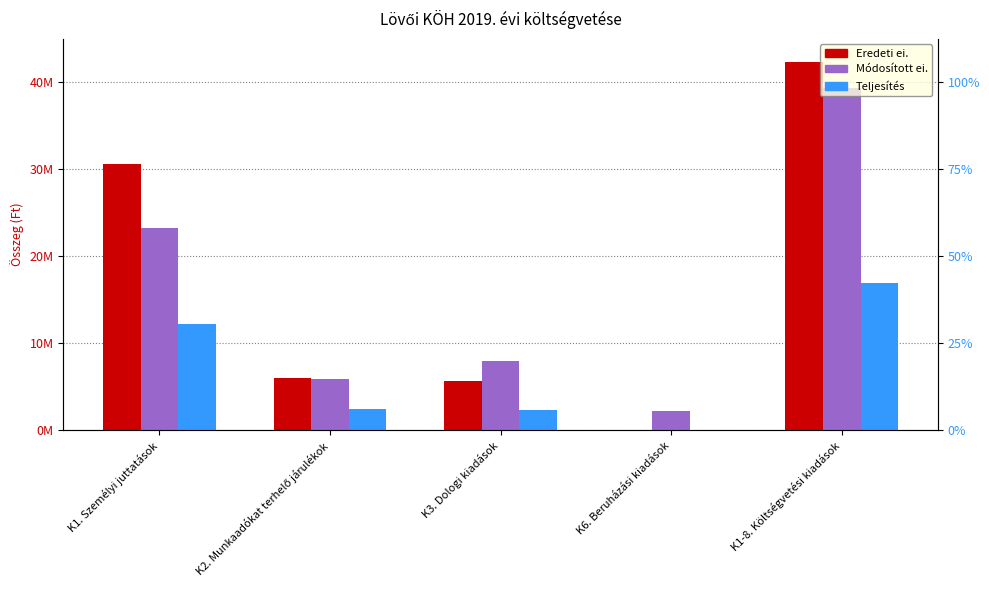

Which has a higher value, K2. Munkaadókat terhelő járulékok or K1-8. Költségvetési kiadások?

K1-8. Költségvetési kiadások